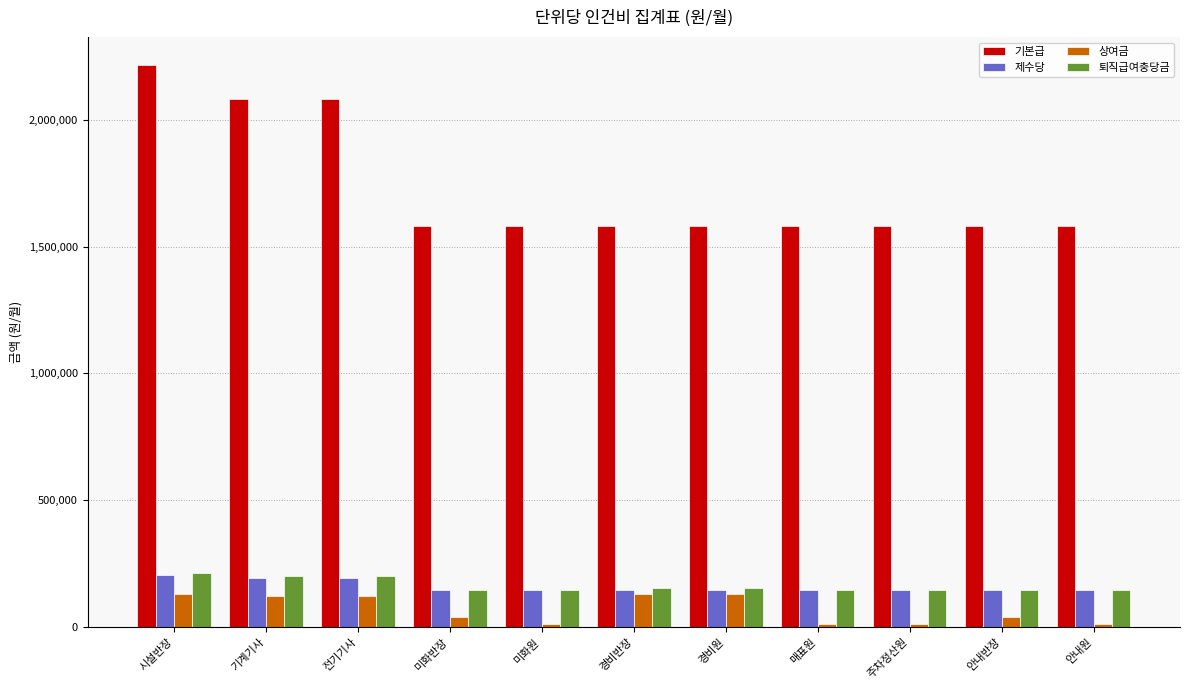

What is the sum of all 기본급 values?

19045725